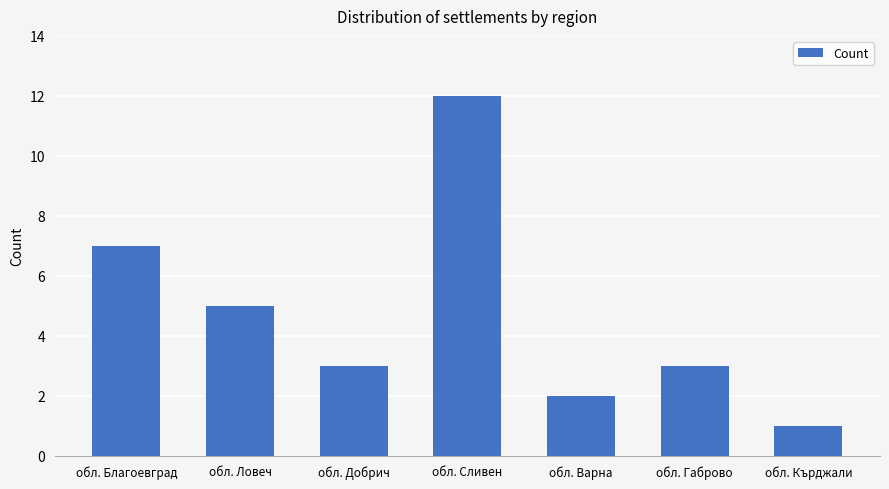

What is the difference between the second highest and second lowest values?

5